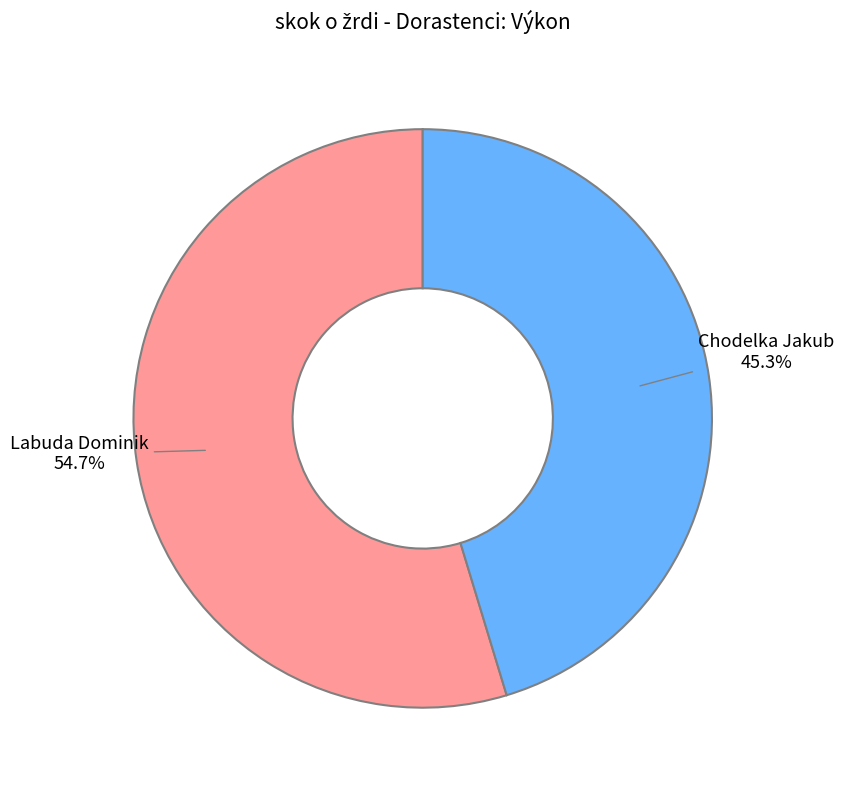

Rank the categories by value from highest to lowest.

Labuda Dominik, Chodelka Jakub